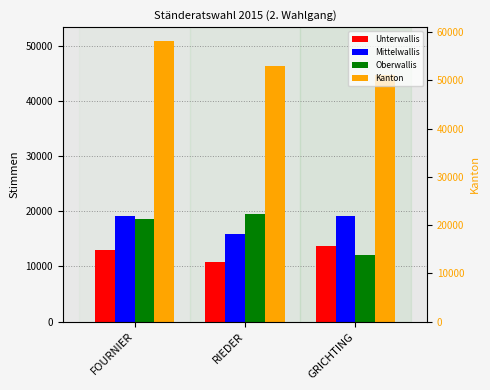

Reading left to right, extract all data points from this chart.

Unterwallis: FOURNIER=13049	RIEDER=10885	GRICHTING=13697
Mittelwallis: FOURNIER=19127	RIEDER=15943	GRICHTING=19056
Oberwallis: FOURNIER=18677	RIEDER=19458	GRICHTING=12052
Kanton: FOURNIER=50853	RIEDER=46286	GRICHTING=44805